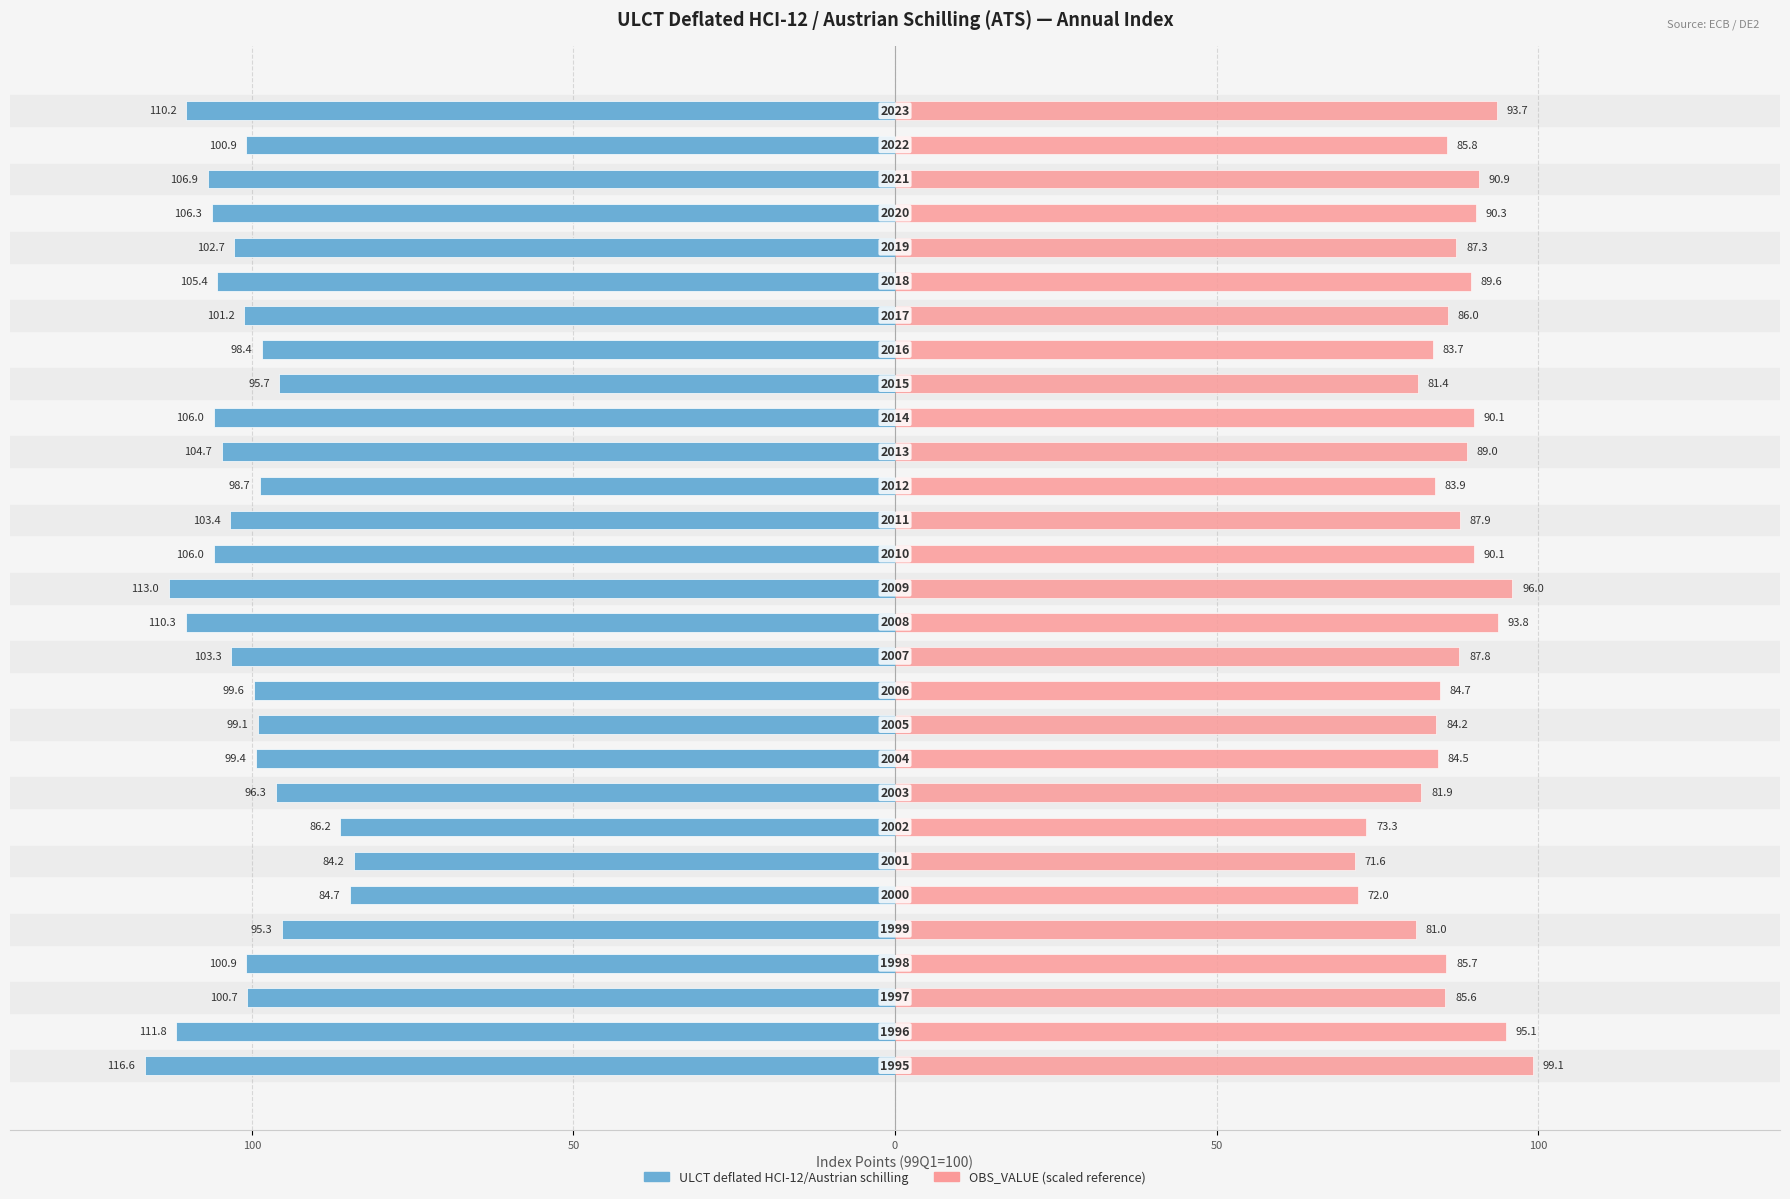

How many series are shown in this chart?

2